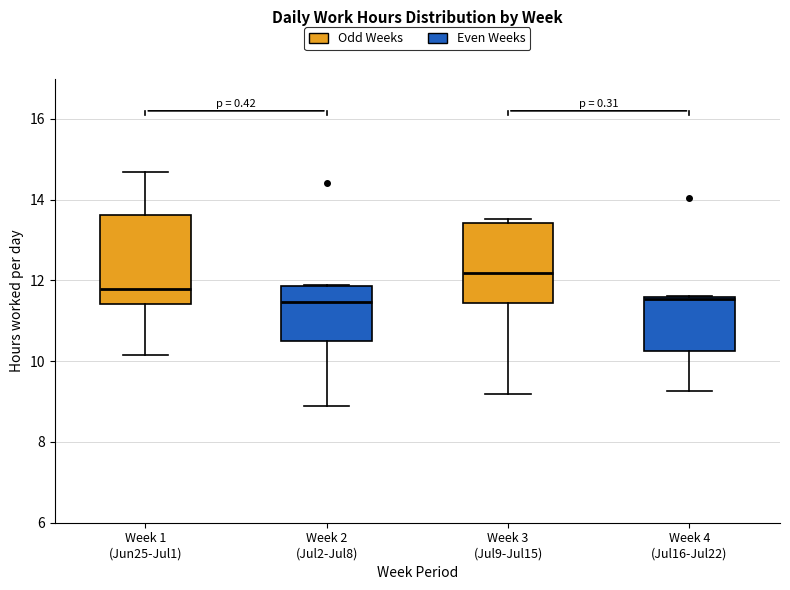

Comparing the boxes themselves (not the whiskers), which one is the tallest?

Week 1 (Jun25-Jul1)